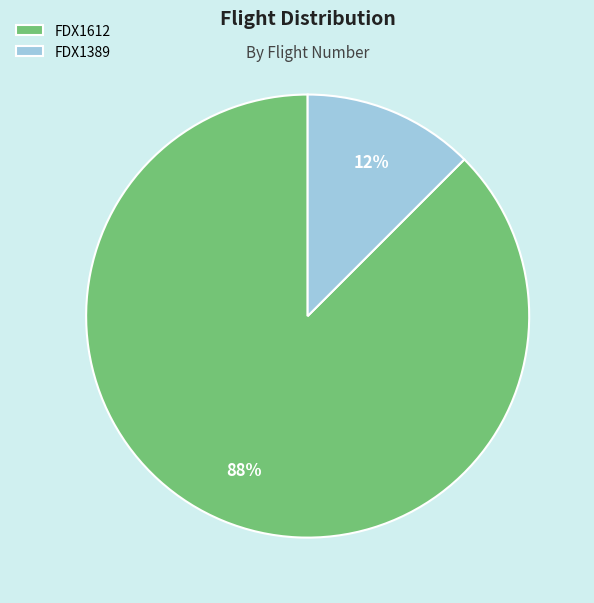

Rank the categories by value from lowest to highest.

FDX1389, FDX1612